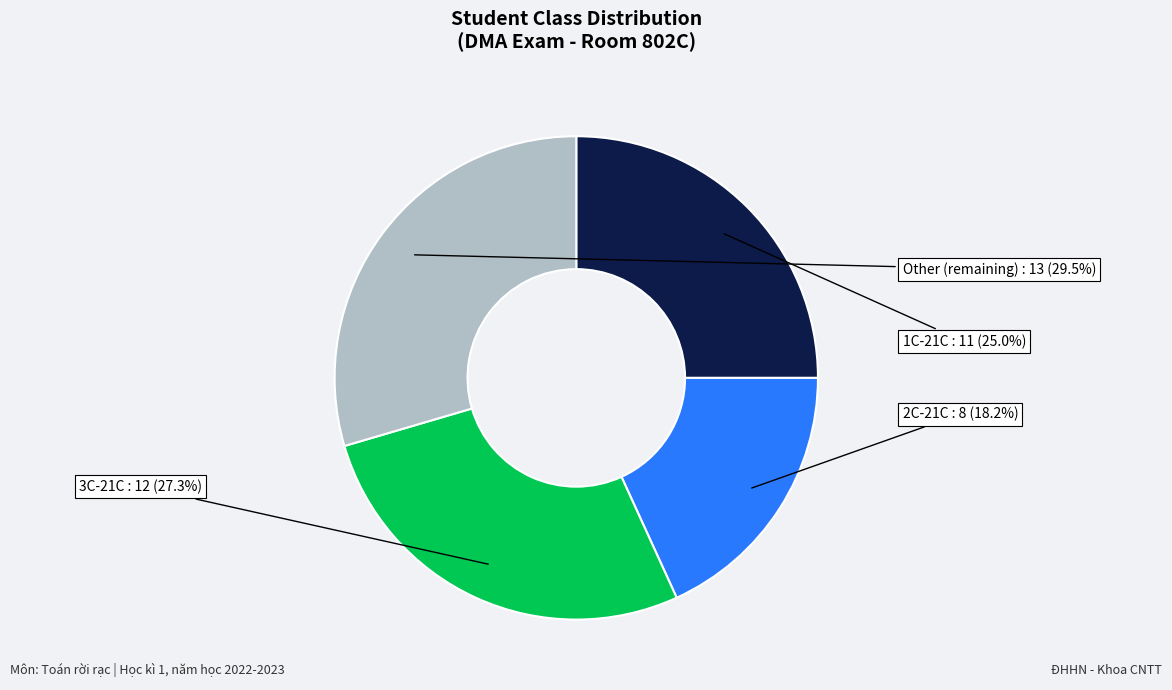

Does any single category account for the majority?

No